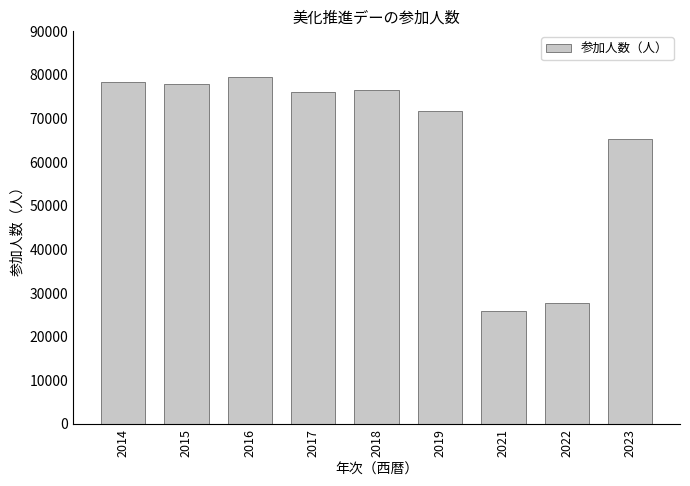

What is the value of the 6th bar from the left?

71652